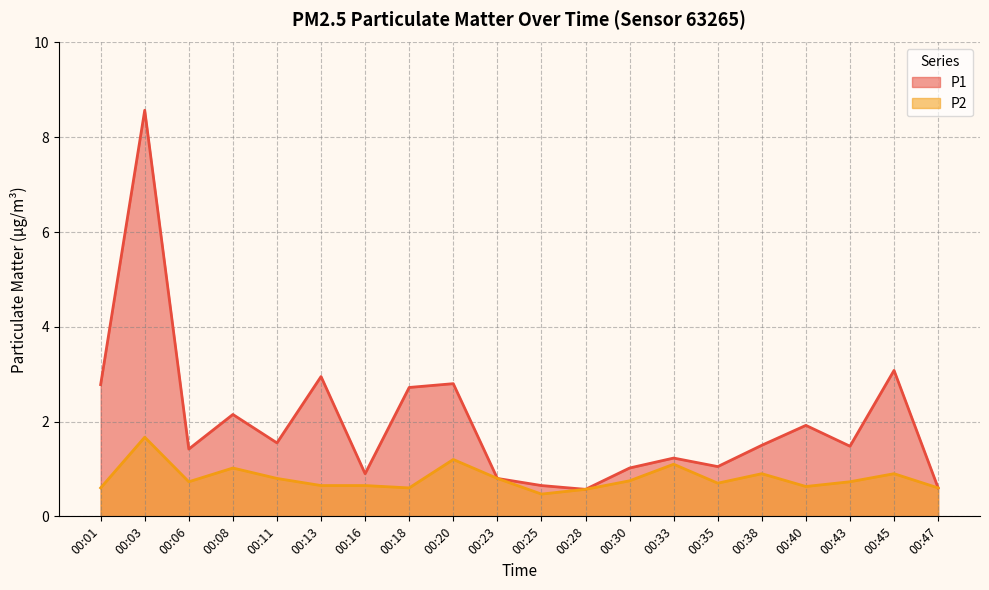

What is the average value of the P2 series?

0.8